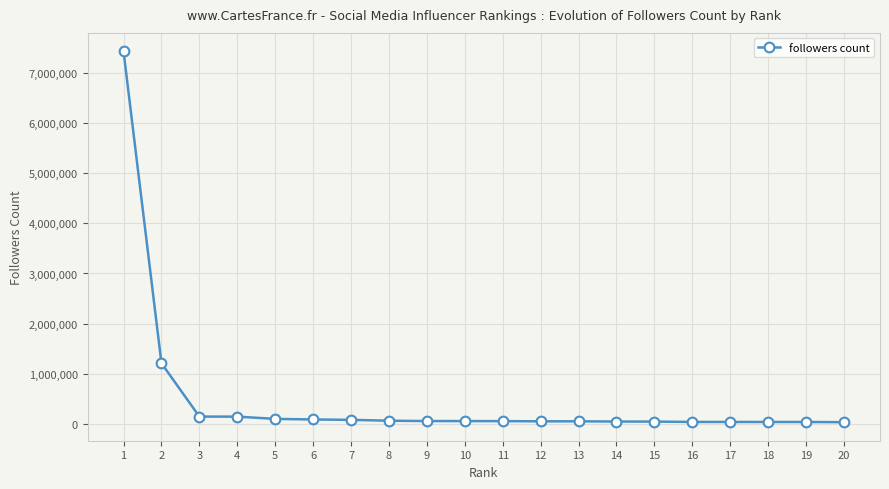

How many values are below 56912?

10